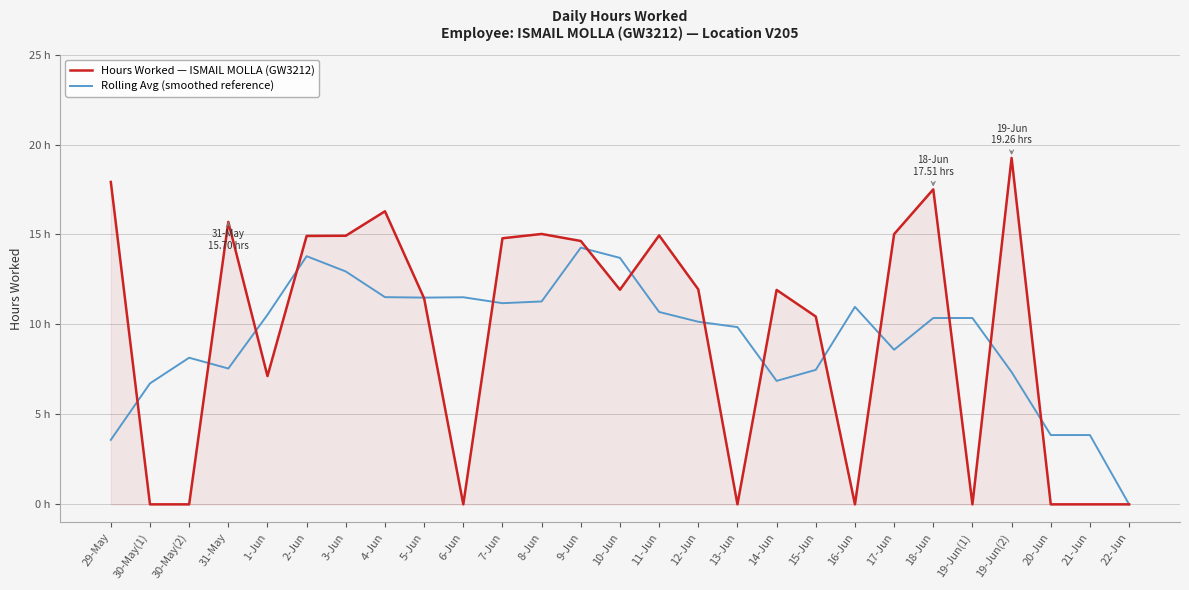

True or false: Hours Worked — ISMAIL MOLLA (GW3212) and Rolling Avg (smoothed reference) cross at least once.

True